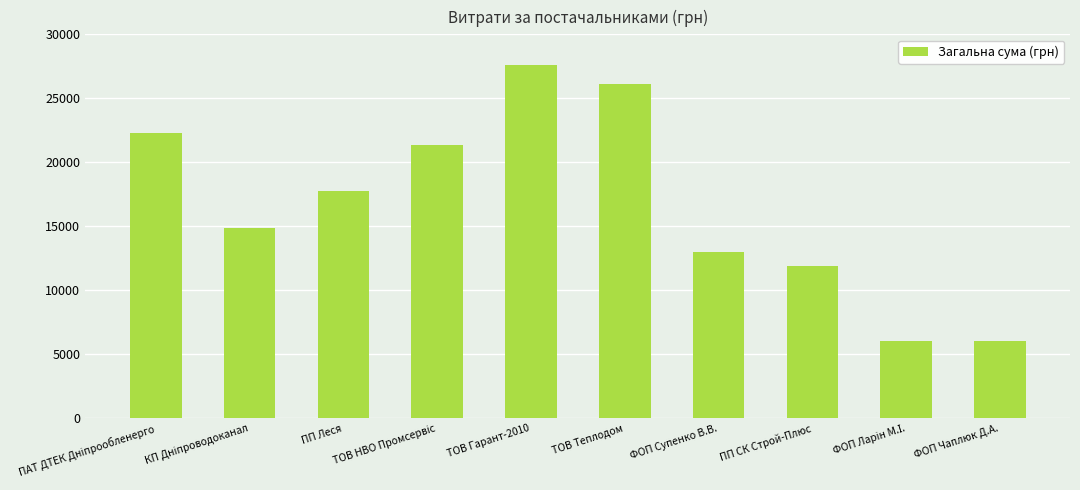

What is the difference between the maximum and minimum values?

21588.9